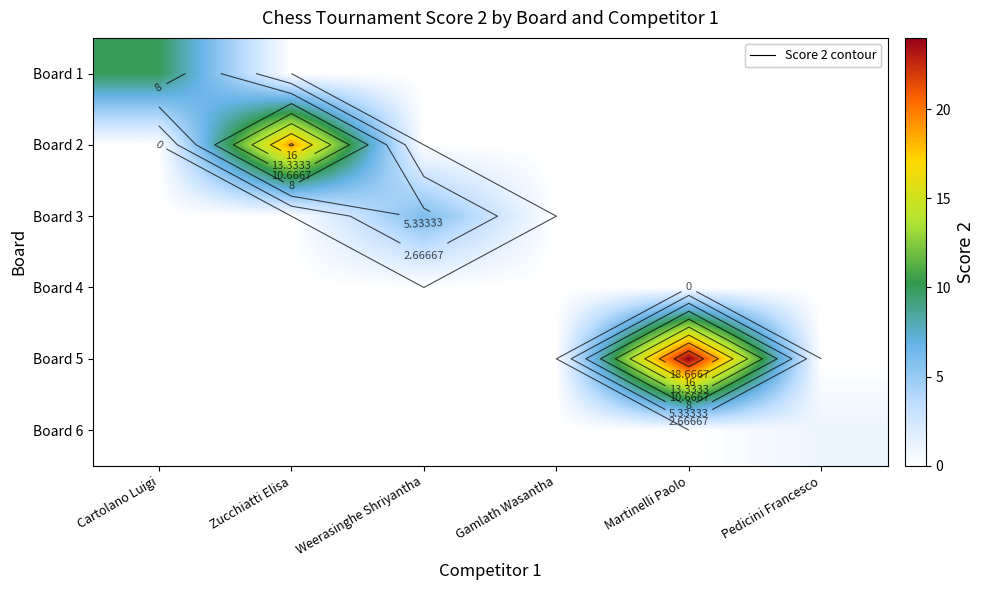

At which category is the sum across all series the highest?

Martinelli Paolo